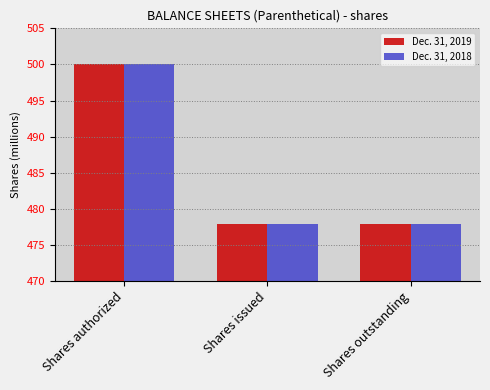

What are all the series names shown in the legend?

Dec. 31, 2019, Dec. 31, 2018